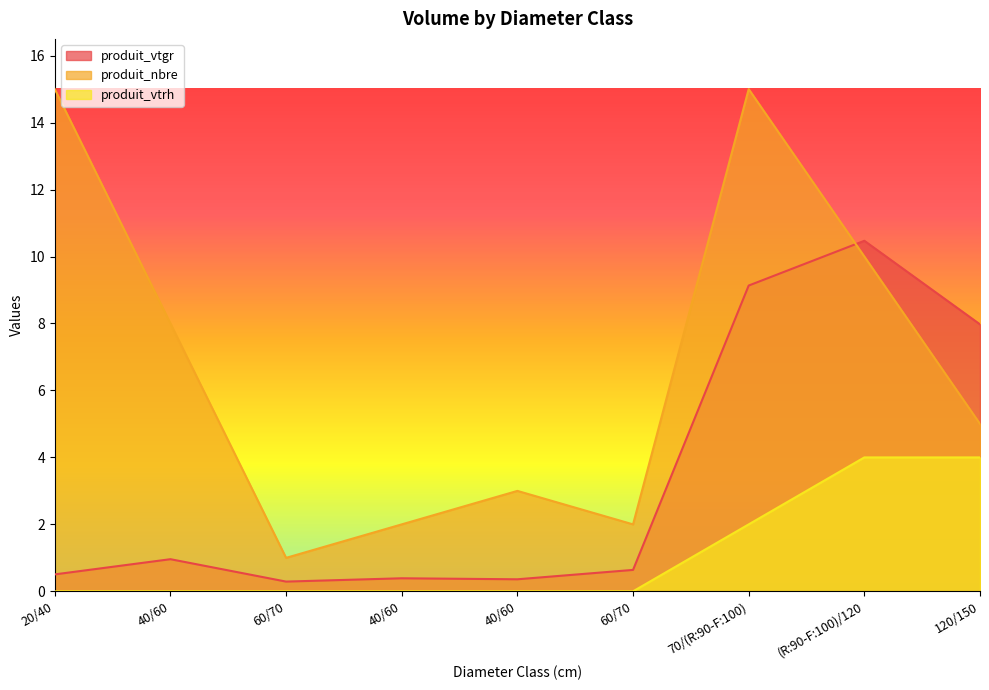

Which category has the highest value in the produit_nbre series?

20/40